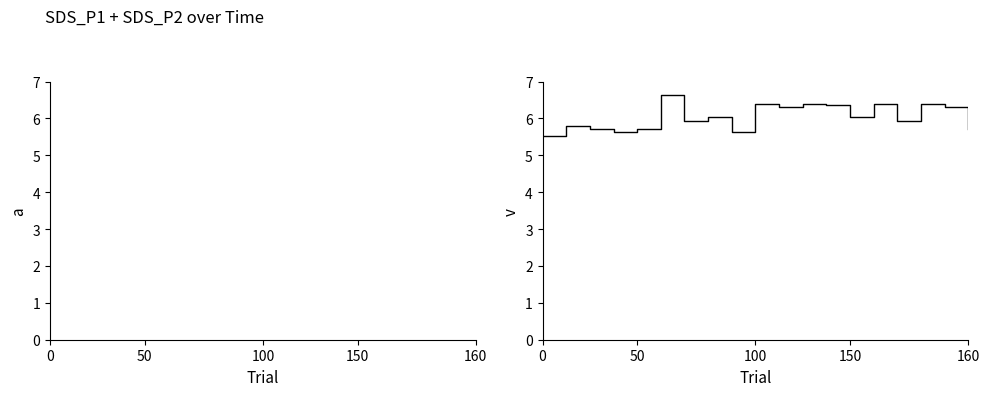

True or false: SDS_P2 has more than 0 interior local peaks.

True